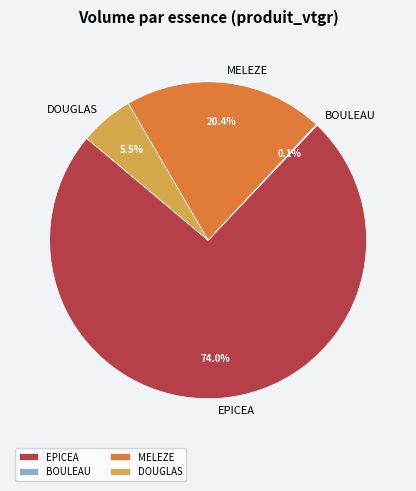

What is the largest slice in the pie chart?

EPICEA